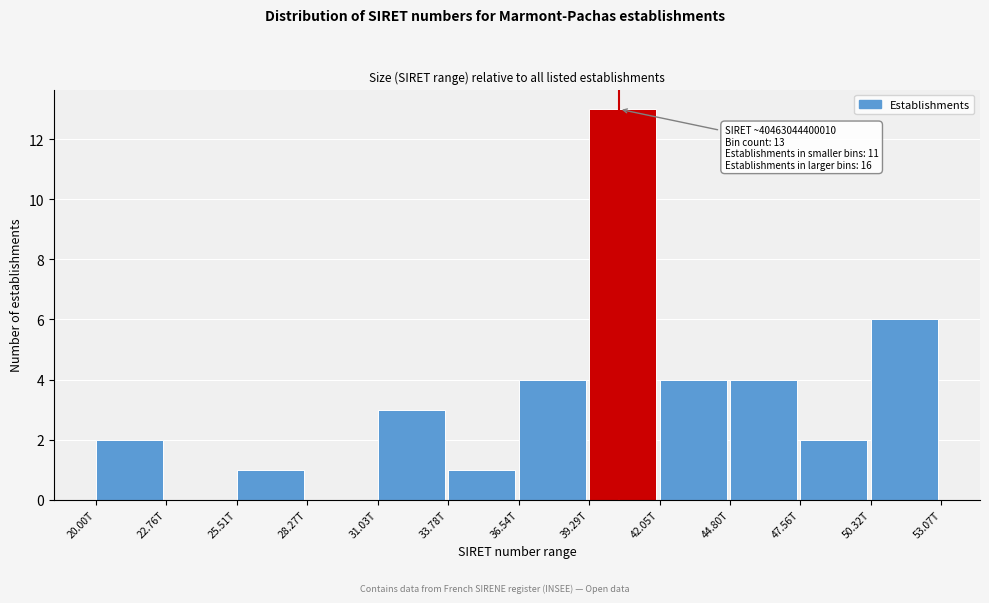

Reading left to right, what are all the values shown in this chart?

20.00T=2	22.76T=0	25.51T=1	28.27T=0	31.03T=3	33.78T=1	36.54T=4	39.29T=13	42.05T=4	44.80T=4	47.56T=2	50.32T=6